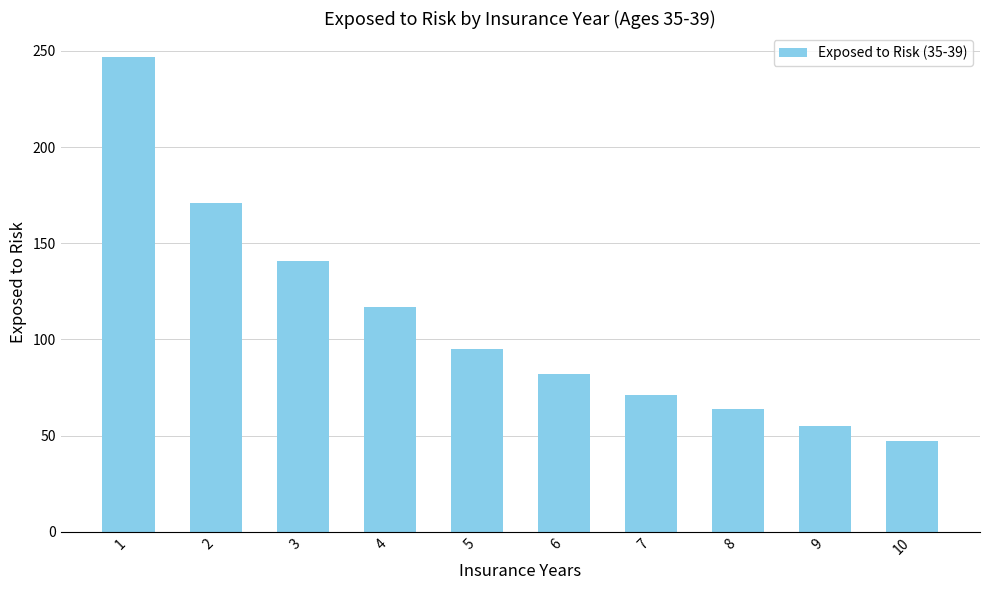

What is the sum of all values?

1090